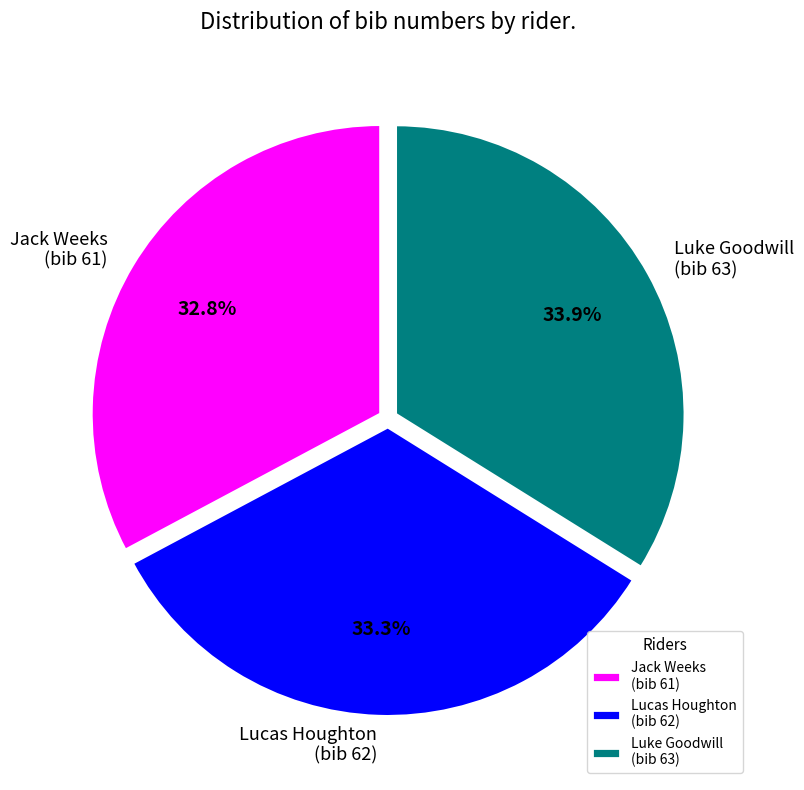

How many segments does this pie chart have?

3